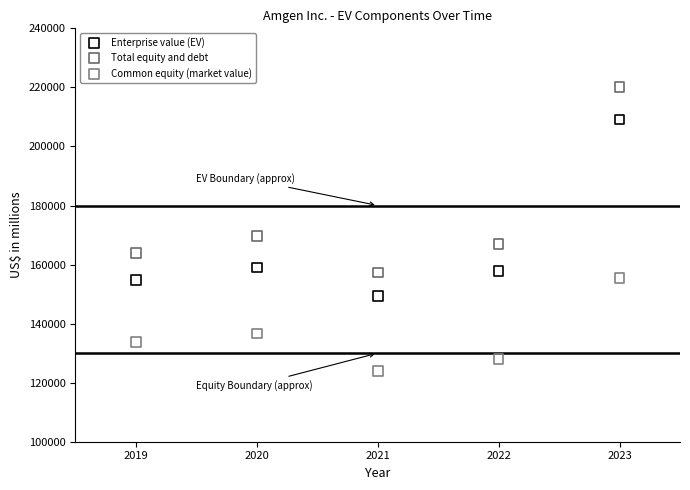

Across all data points, what is the range of Y values (max minus min)?

96039